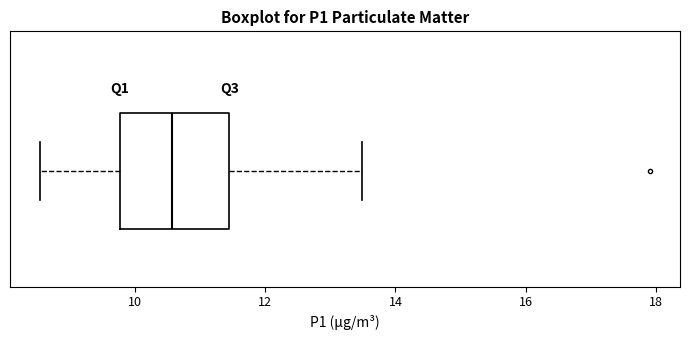

Read this box plot against the x-axis: the position of the median line, the range covered by the box, and the ends of both whiskers. The values are not printed on the chart, so give them approximately, as read against the axis.

median 10.6, box 9.8 to 11.4, whiskers 8.6 to 13.4